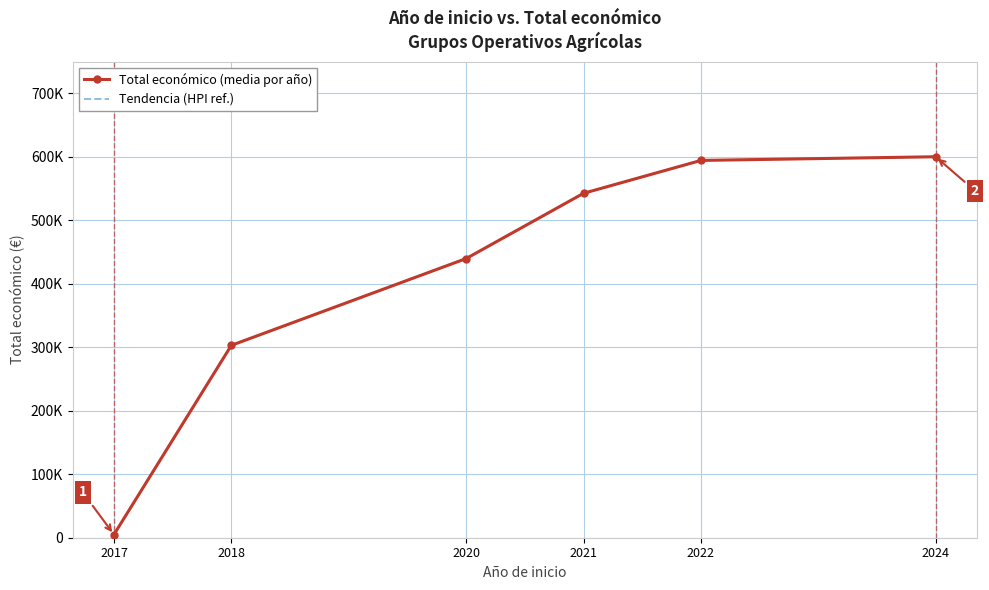

Which series has the largest total across all categories?

Total económico (media por año)